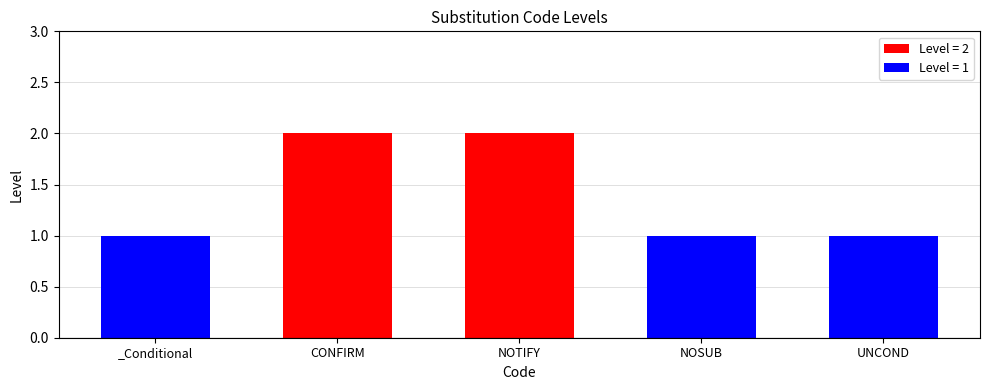

Between UNCOND and CONFIRM, which is larger?

CONFIRM